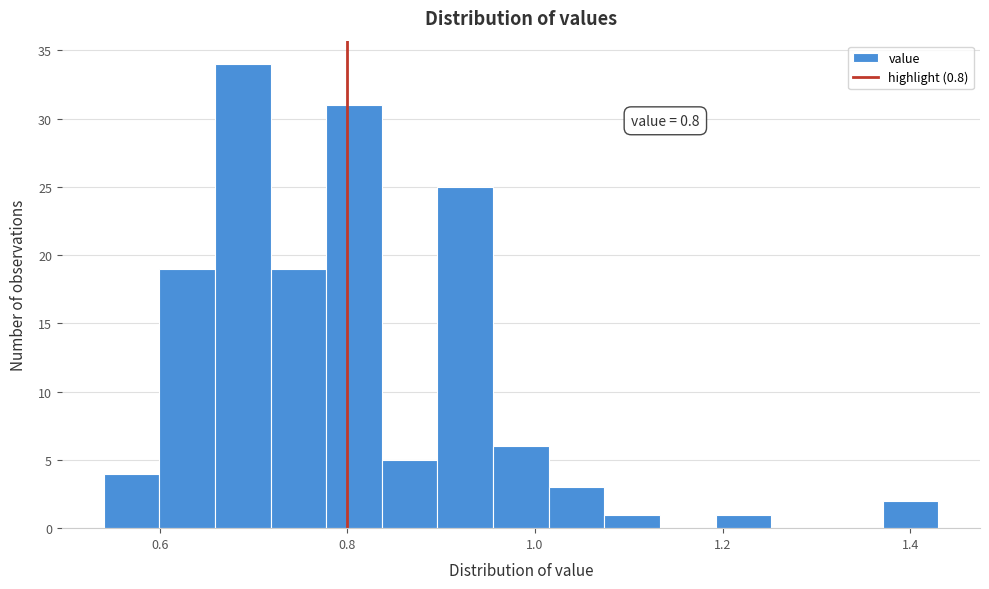

Around what value on the x-axis is the tallest bar? Give the approximate position of its centre, as read against the axis.

0.68